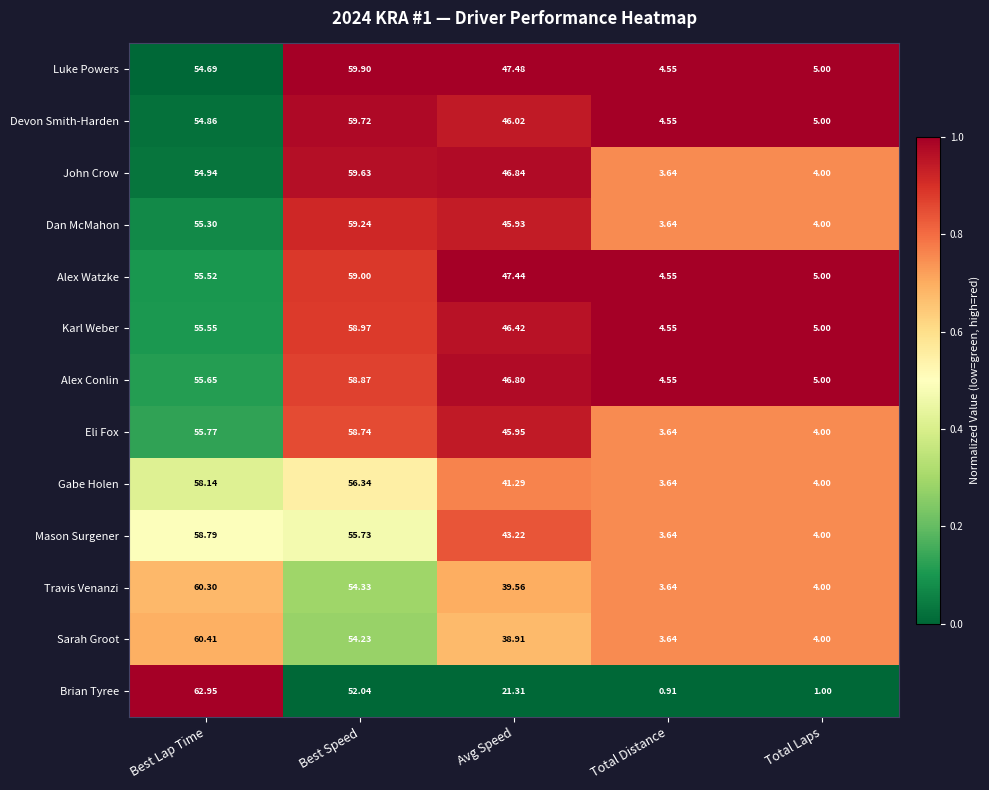

What is the total value across all series at Best Speed?

746.7